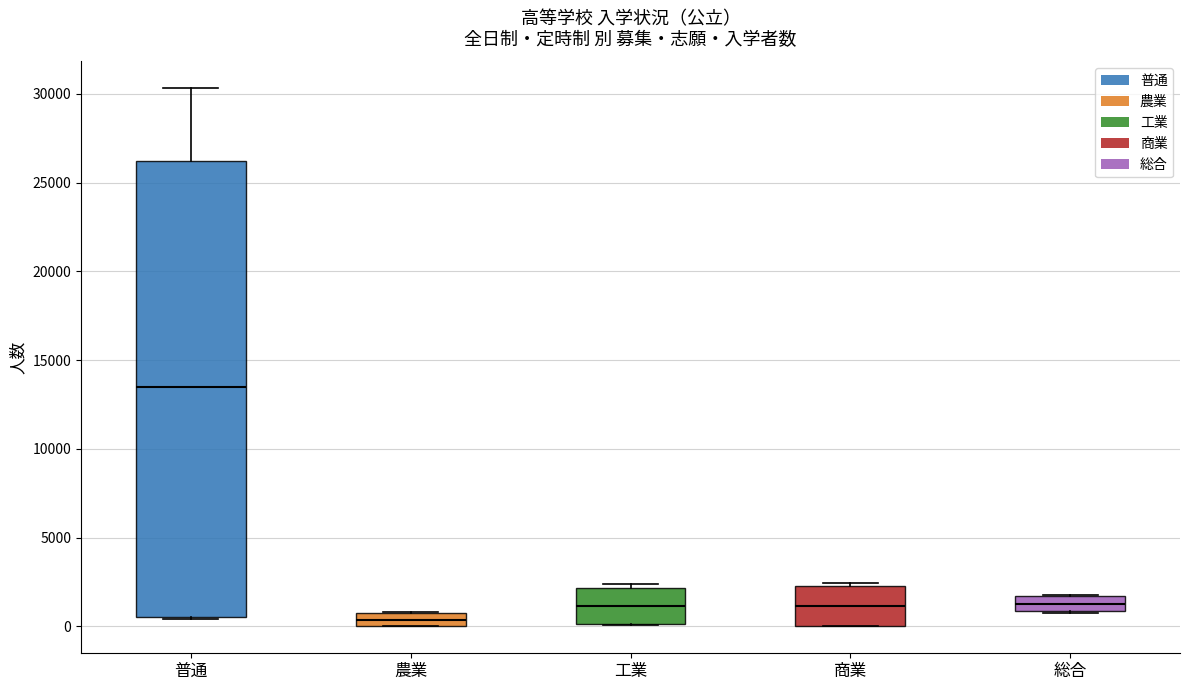

Reading left to right, transcribe this box plot: for each box, give where its median line is, the range the box spans, and where its two whiskers end, as read against the y-axis. The values are not printed on the chart, so give them approximately, as read against the axis.

普通: median 13500, box 500 to 26000, whiskers 500 to 30500
農業: median 500, box 0 to 1000, whiskers 0 to 1000
工業: median 1000, box 0 to 2000, whiskers 0 to 2500
商業: median 1000, box 0 to 2500, whiskers 0 to 2500 (just above the box's upper edge)
総合: median 1500 (inside the box), box 1000 to 1500, whiskers 500 to 2000